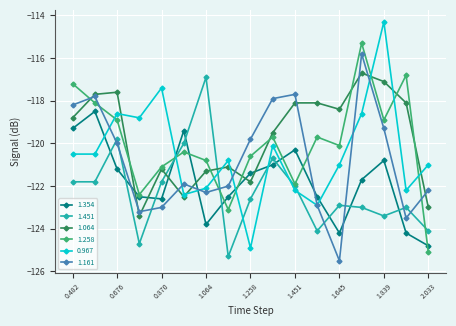

Which series has the largest range (max minus min)?

0.967